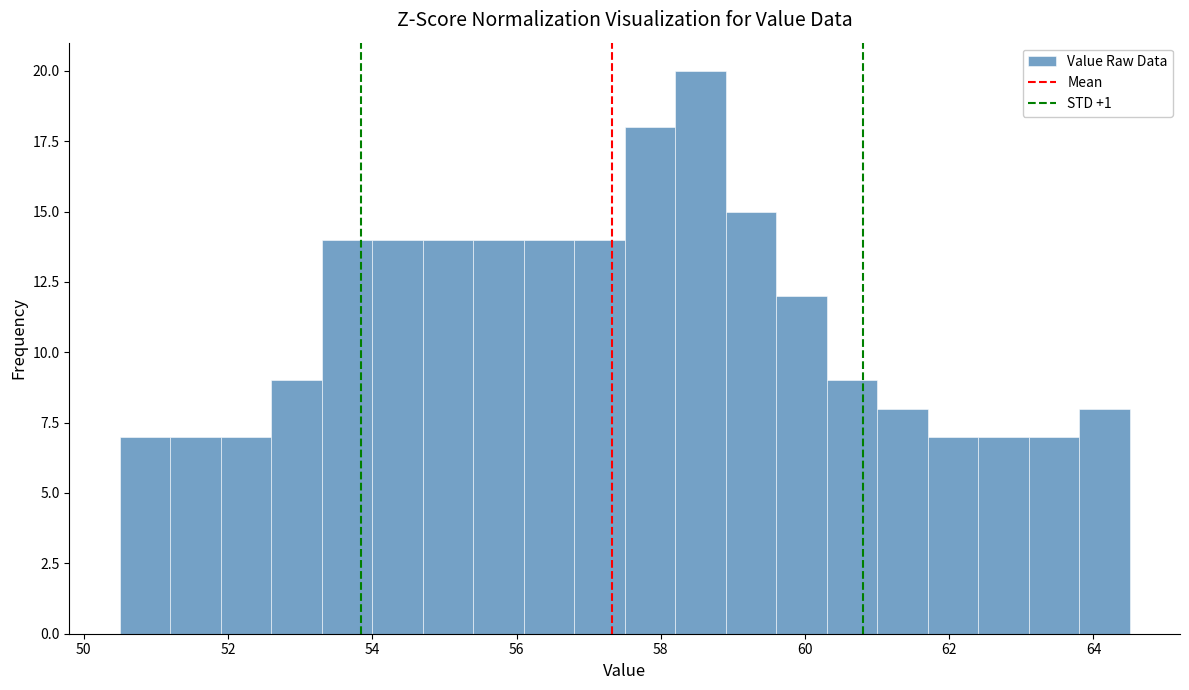

Read against the x-axis, roughly where is the centre of the tallest bar?

58.6